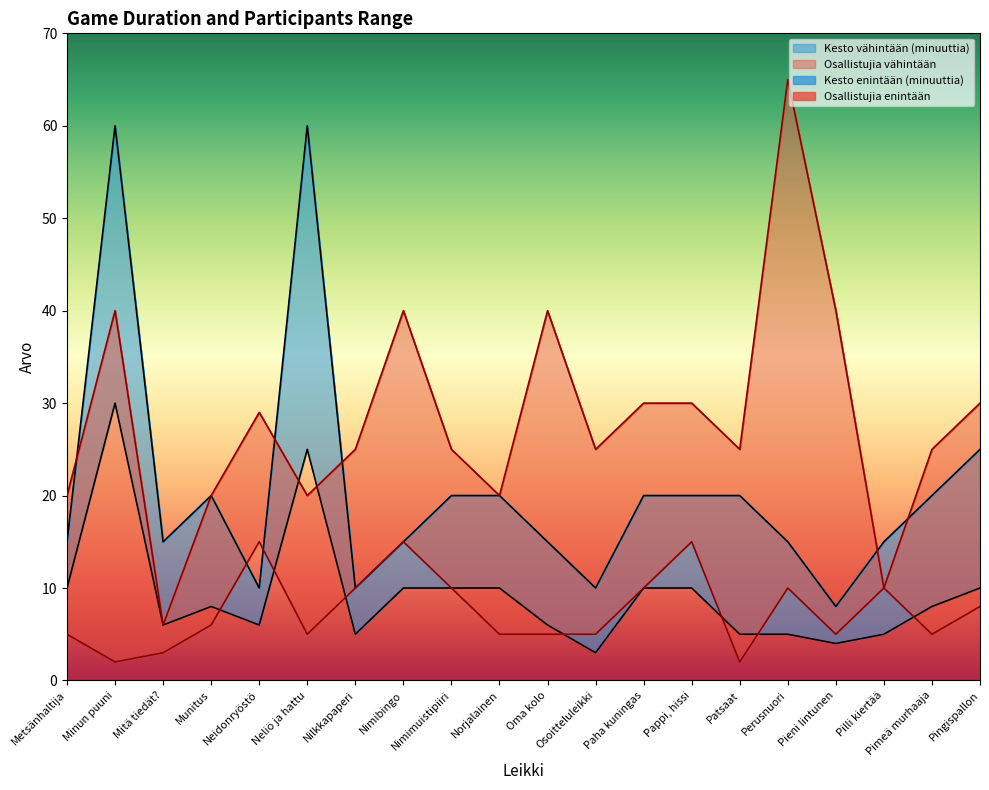

What is the maximum value shown in the chart?

60